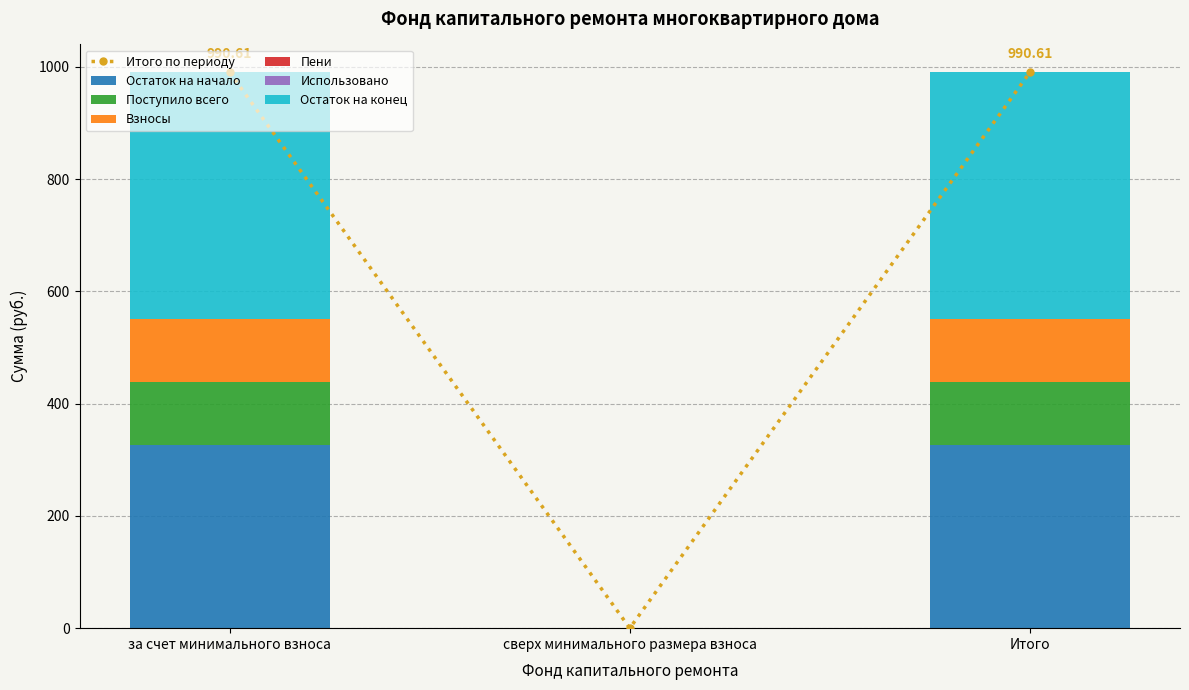

At which category is the sum across all series the highest?

за счет минимального взноса